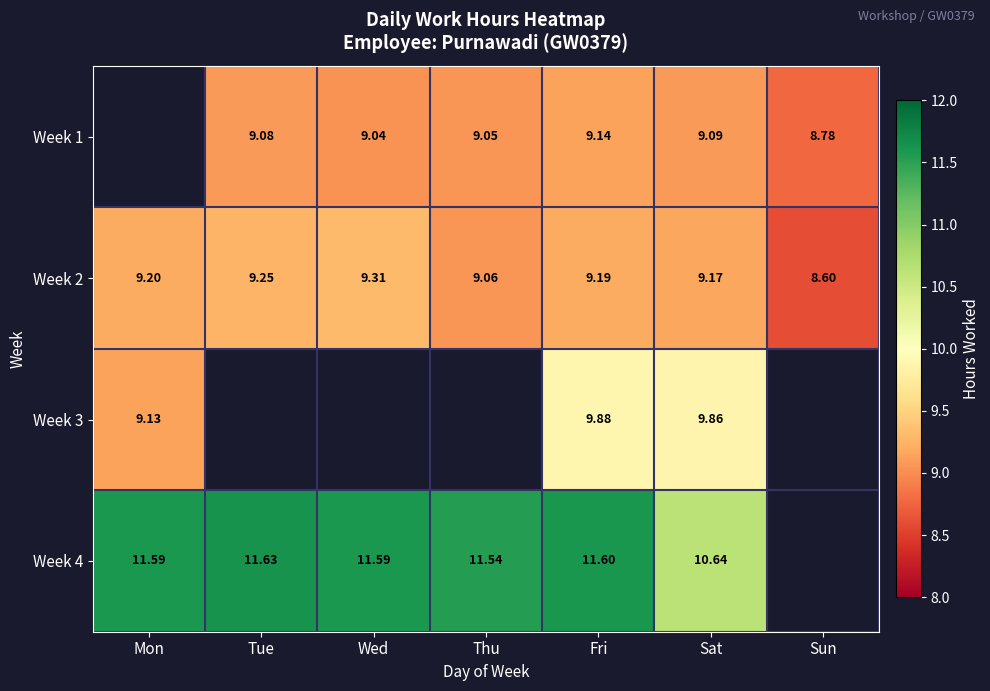

True or false: Week 4 has a value of 6.5 at Fri.

False